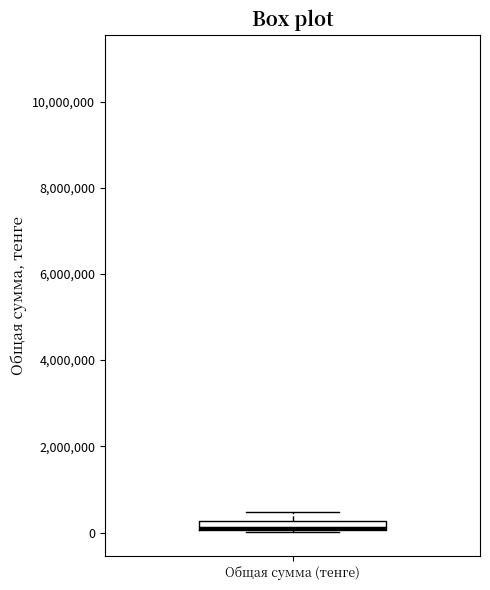

Where does the upper whisker of the box for Общая сумма (тенге) end on the y-axis? The values are not printed on the chart, so give them approximately, as read against the axis.

400000